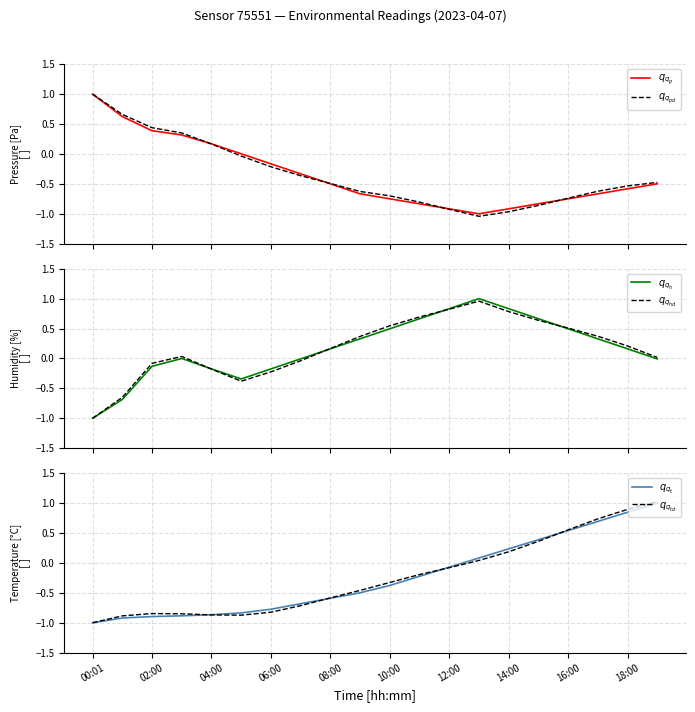

True or false: $q_{q_{hd}}$ and $q_{q_{td}}$ cross at least once.

True